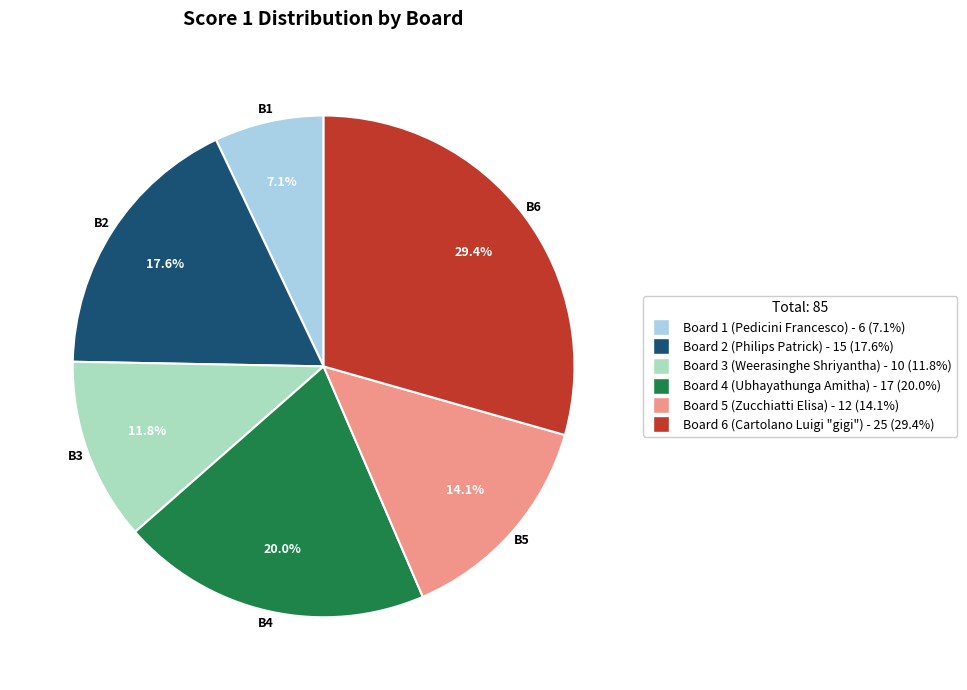

To the nearest percent, what is the difference between the largest and smallest slice percentages?

22%